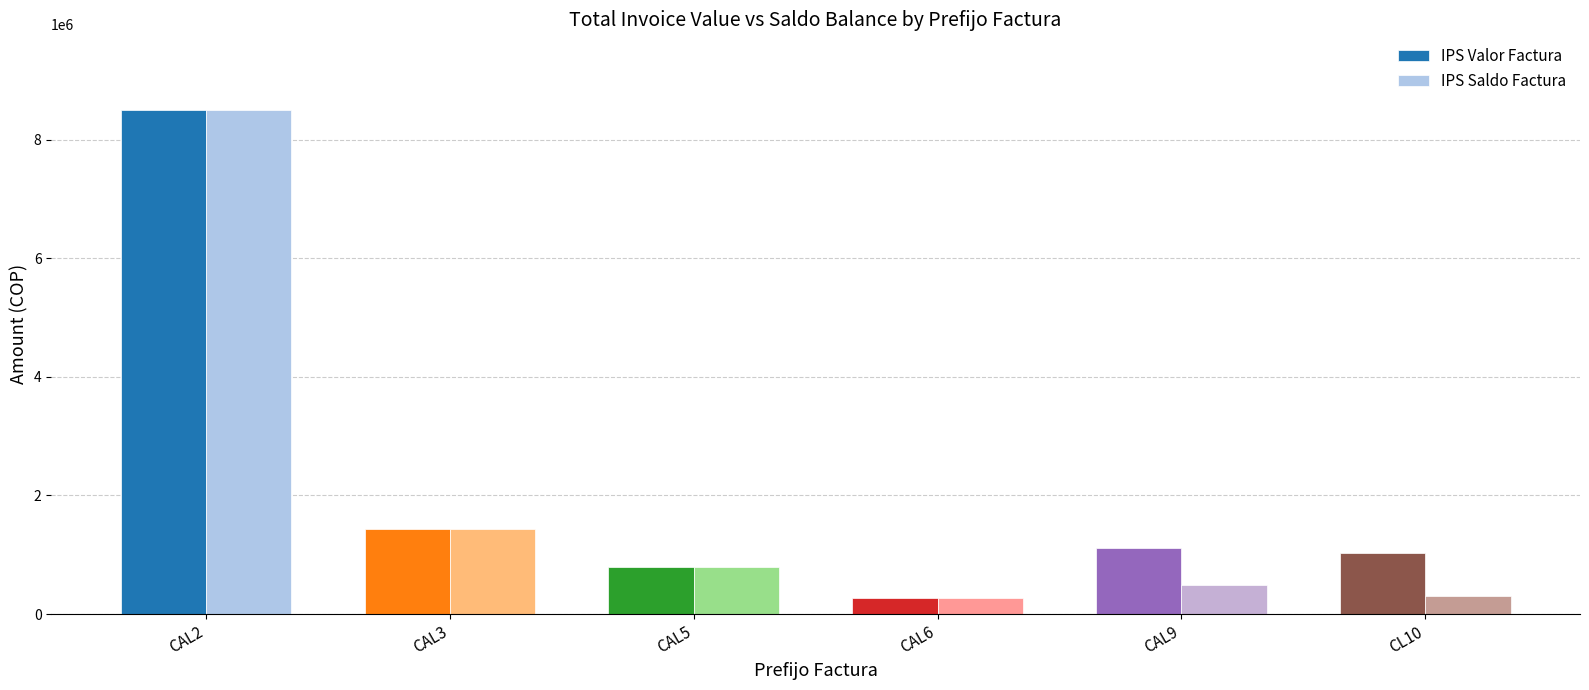

Where does the IPS Saldo Factura series first go above 791360?

CAL2